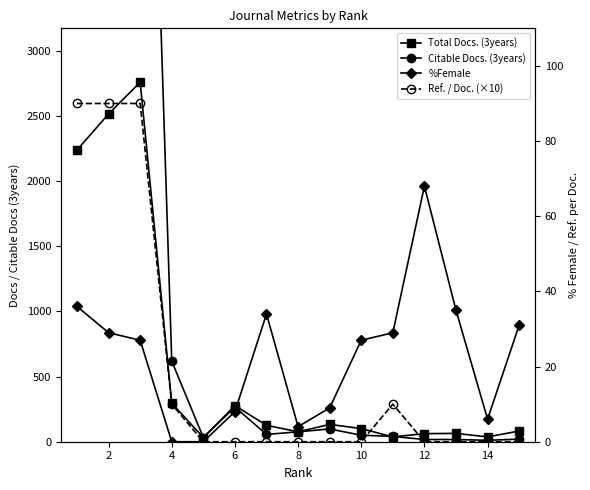

How many interior local peaks does the %Female series have?

2